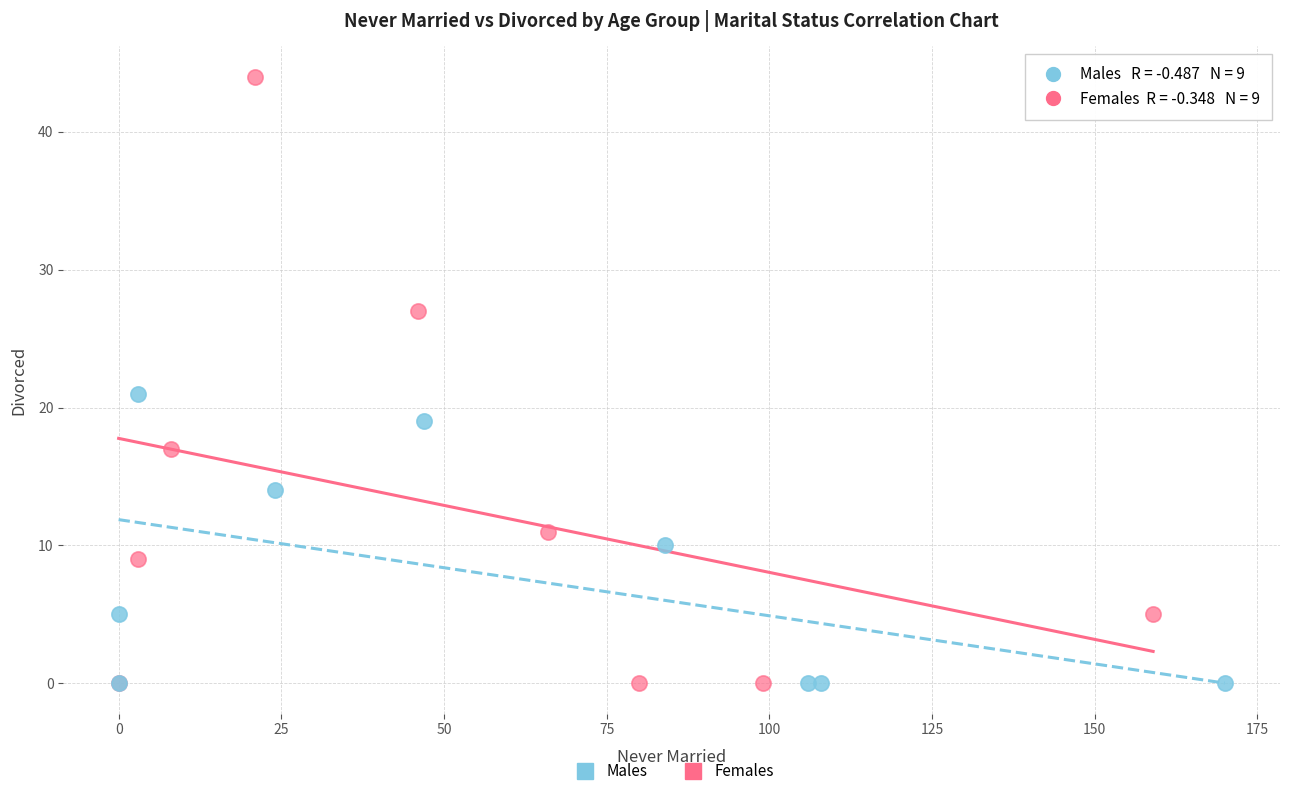

Which series contains the highest Y value?

Females